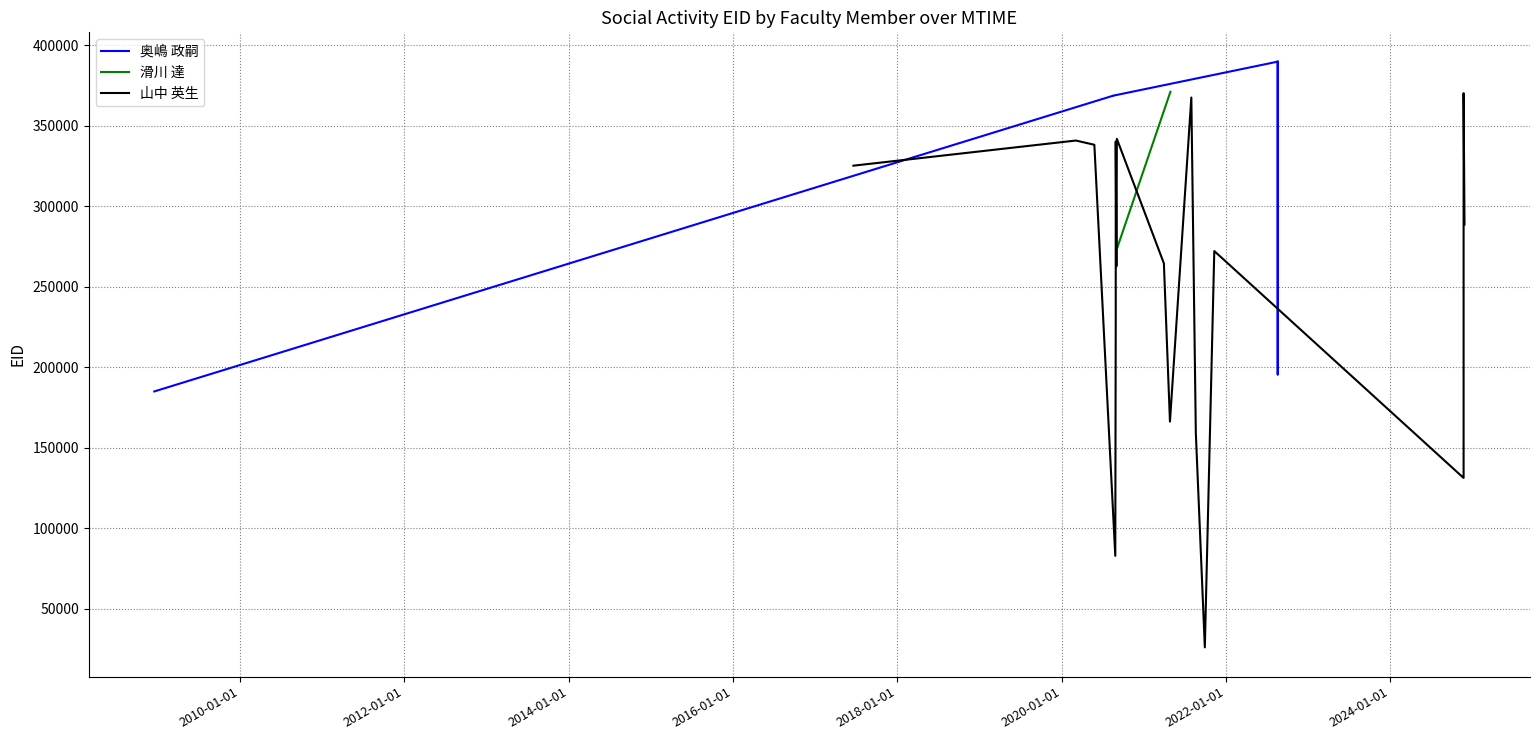

What is the difference between the 山中 英生 values at 17 and 16?

2662